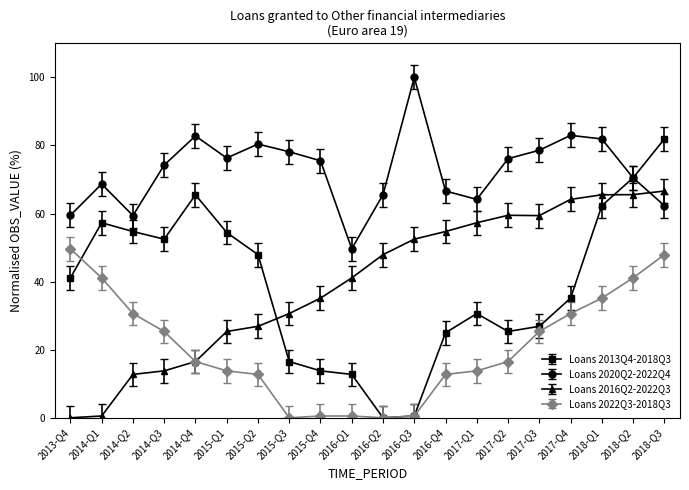

What is the label of the 10th point from the right?

2016-Q2